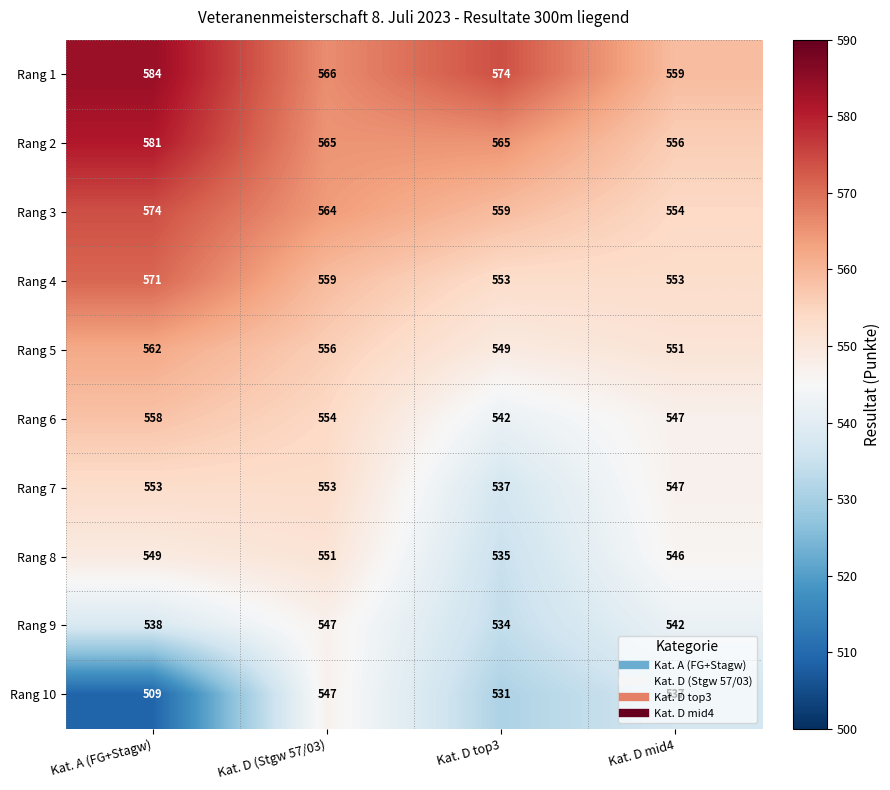

Rank the series at Kat. D top3 from highest to lowest value.

Rang 1, Rang 2, Rang 3, Rang 4, Rang 5, Rang 6, Rang 7, Rang 8, Rang 9, Rang 10